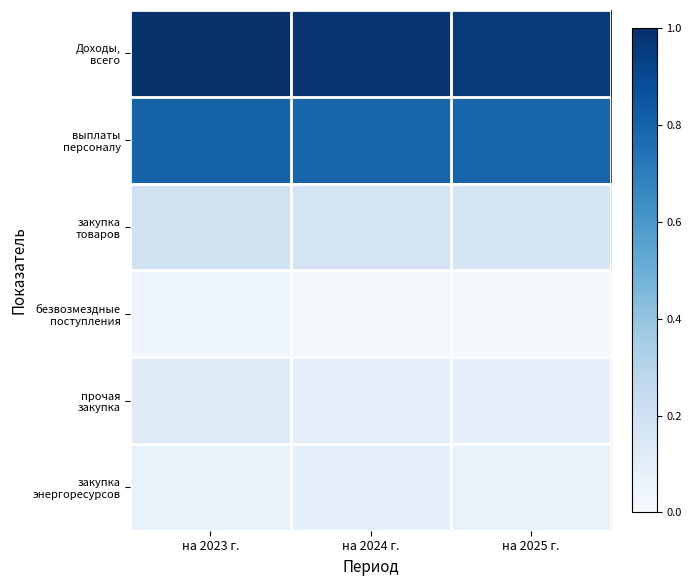

At how many categories does at least one series exceed 0?

3